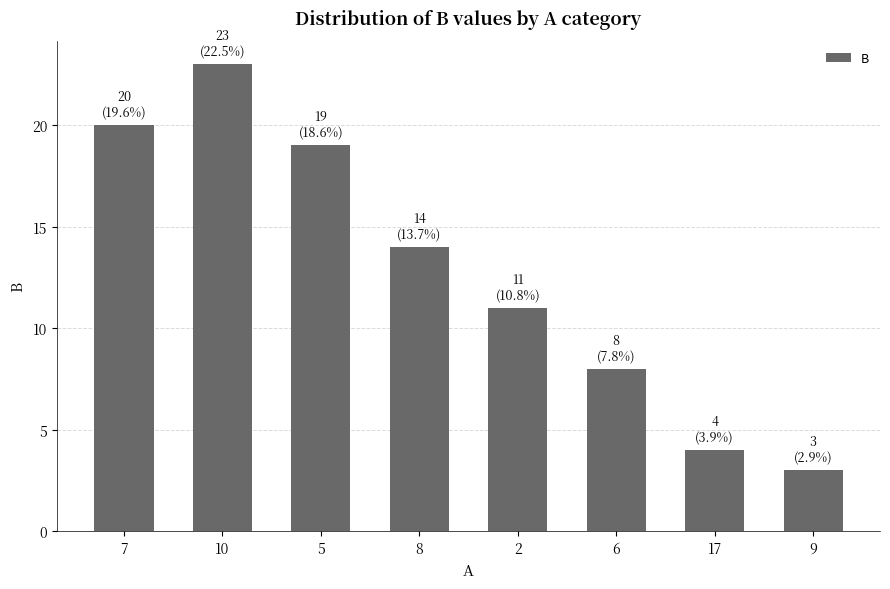

What is the change in value from 10 to 9?

-20